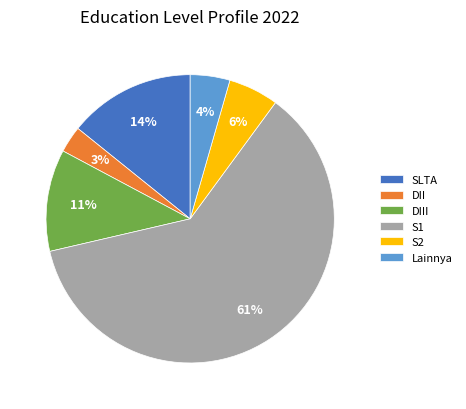

Do S1 and DIII together represent more than half of the pie?

Yes